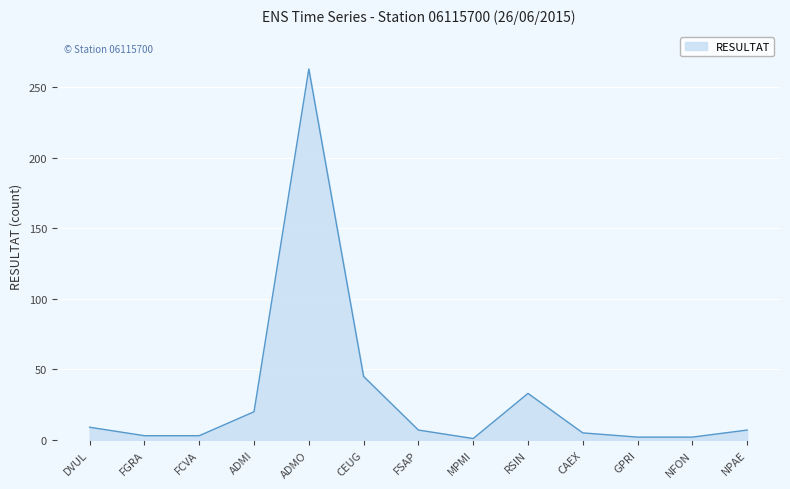

Where is the data nearest to the value 132?

CEUG